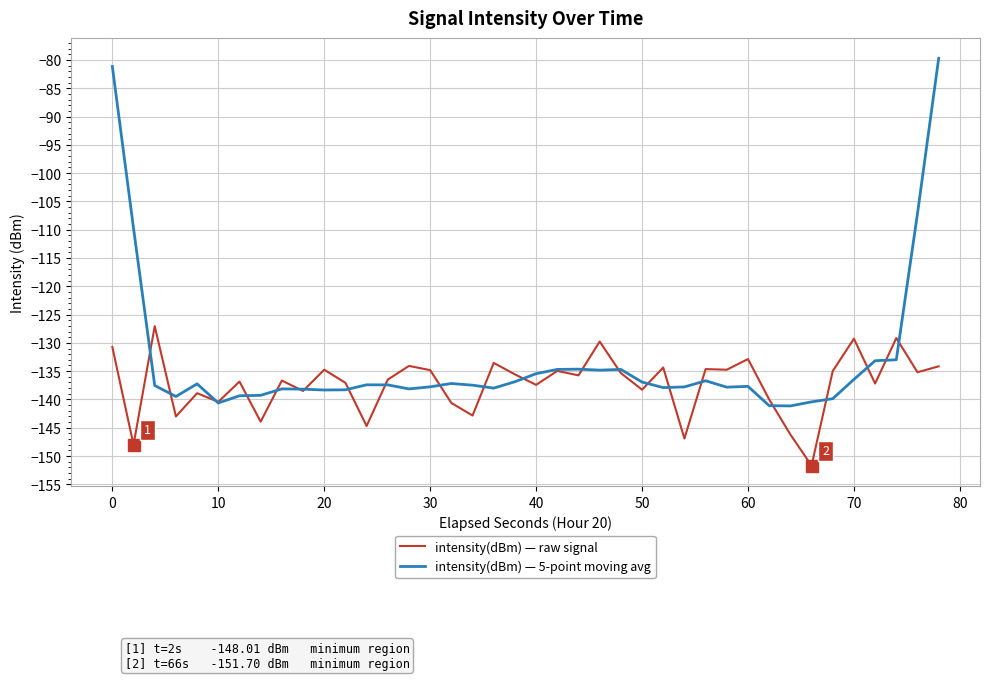

List the series in order of their peak value, highest first.

intensity(dBm) — 5-point moving avg, intensity(dBm) — raw signal